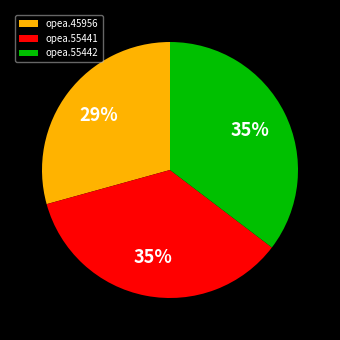

Do opea.45956 and opea.55442 together represent more than half of the pie?

Yes